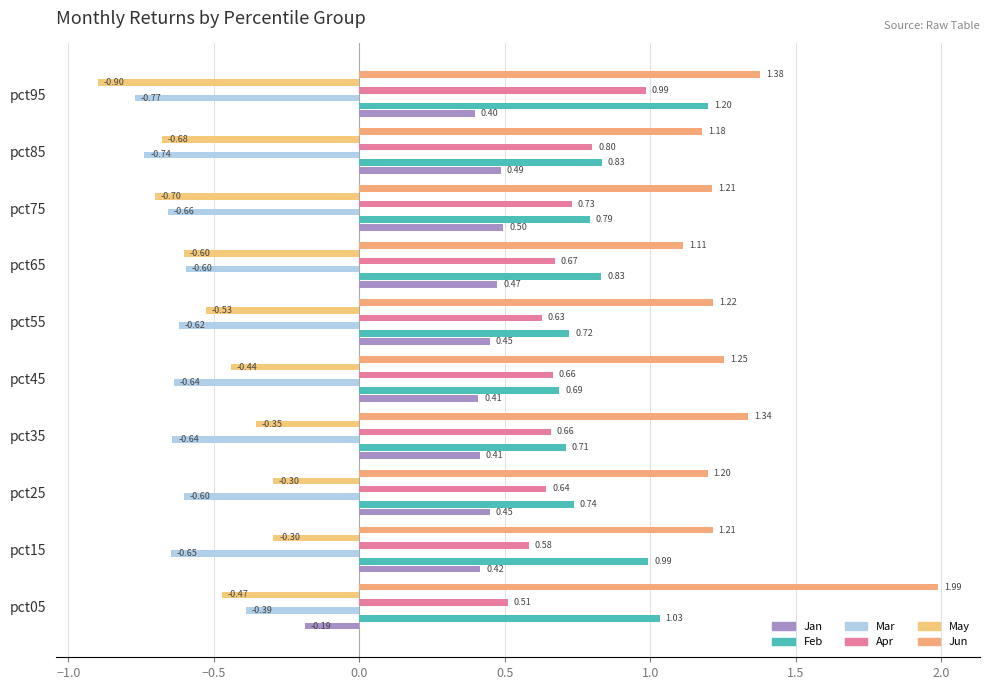

Count the number of categories in the chart.

10